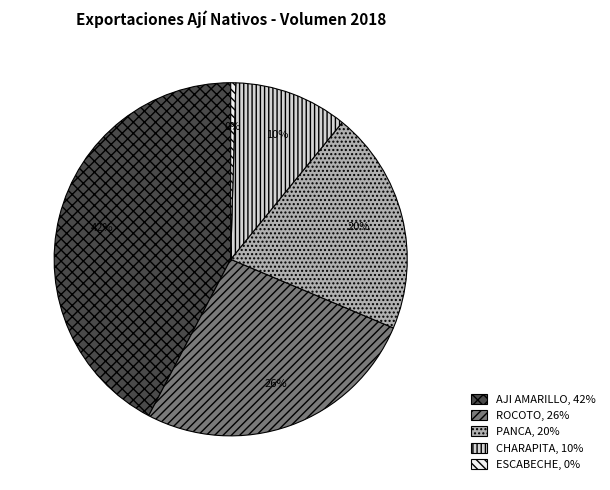

Is there a majority slice in this chart?

No